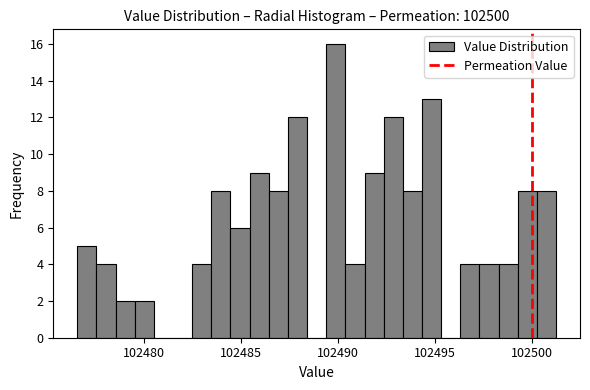

Around what value on the x-axis is the tallest bar? Give the approximate position of its centre, as read against the axis.

102490.0